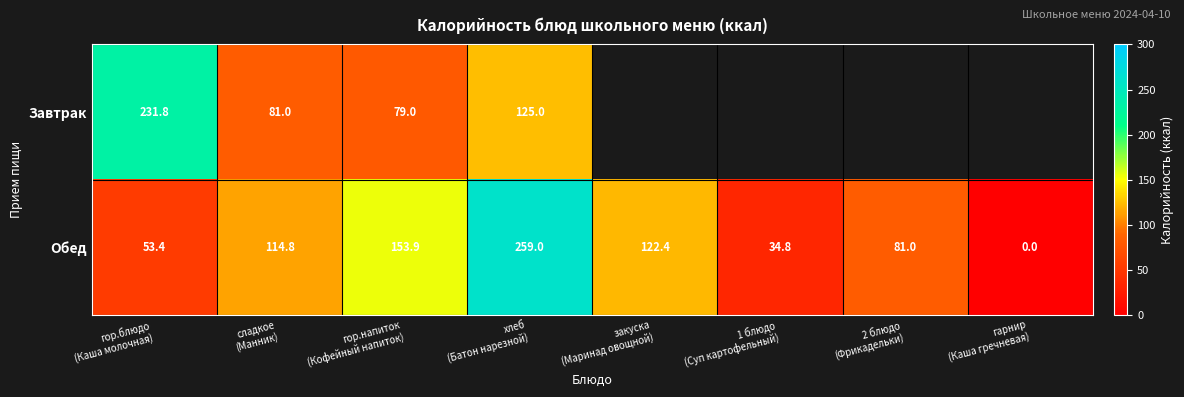

What is the sum of all Обед values?

819.3